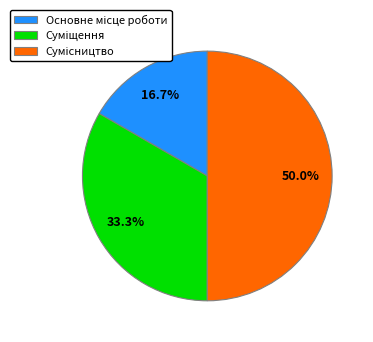

Is it true that Основне місце роботи is 17% of the pie?

True